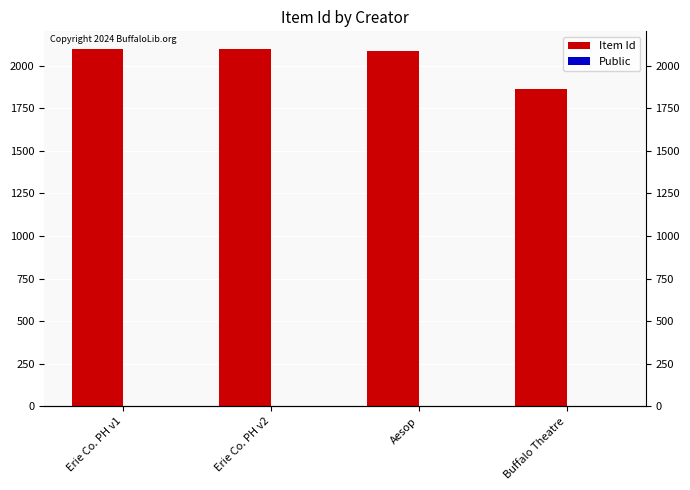

Which category has the lowest value across all series?

Erie Co. PH v1